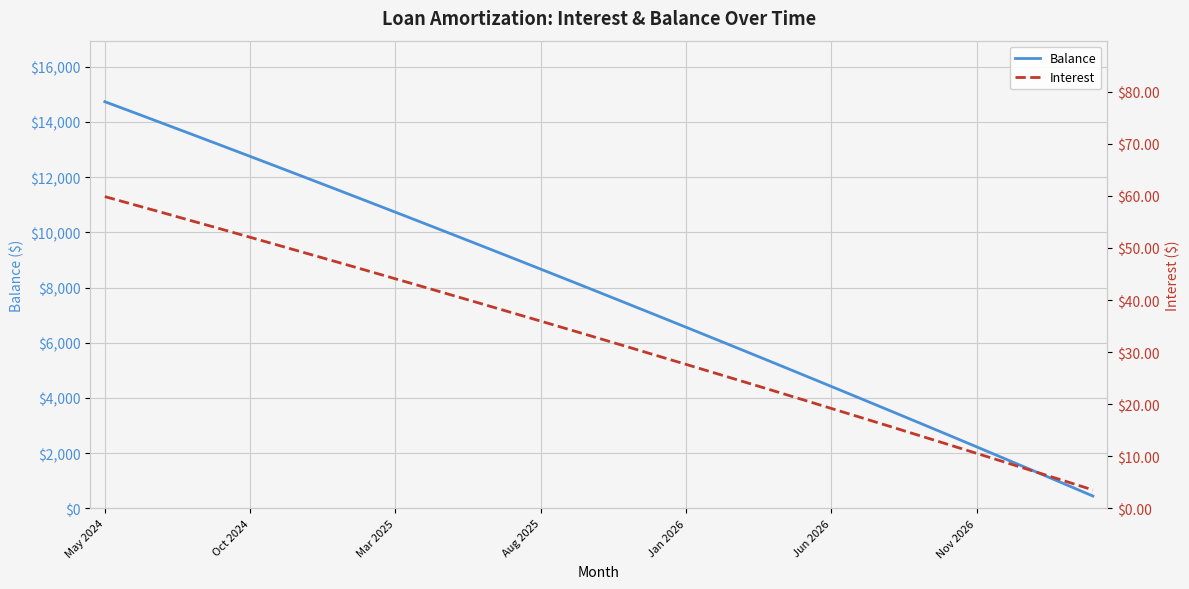

At which label does Interest first exceed 32?

May 2024